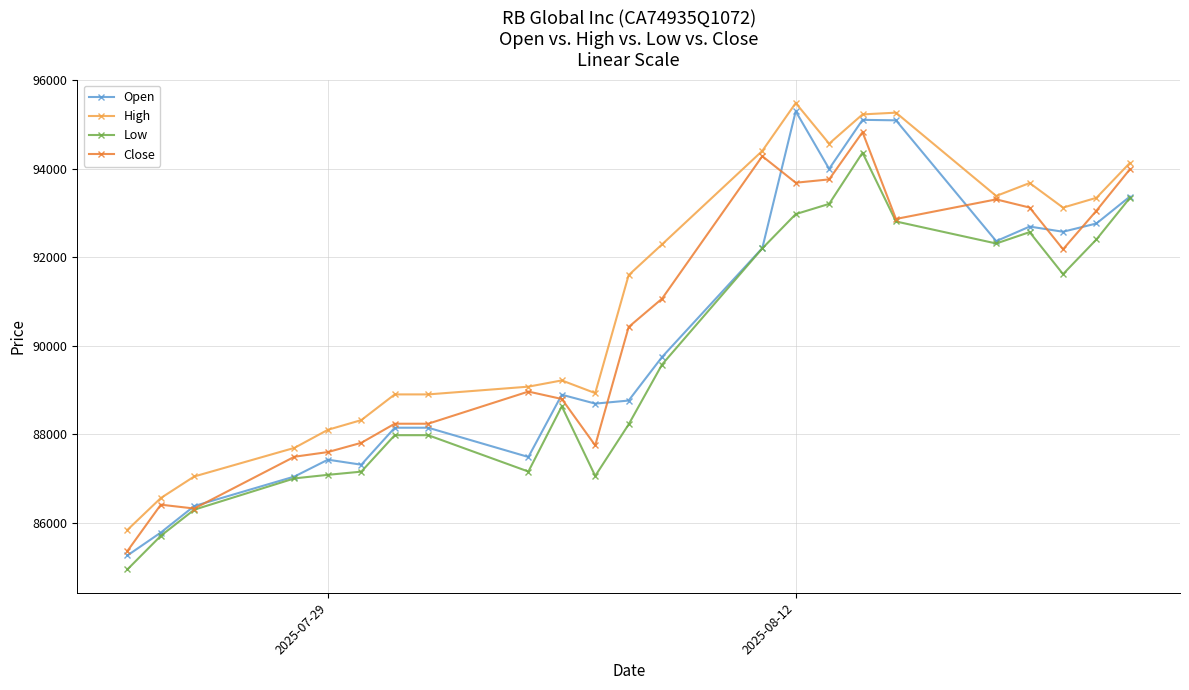

How many lines are shown in the chart?

4